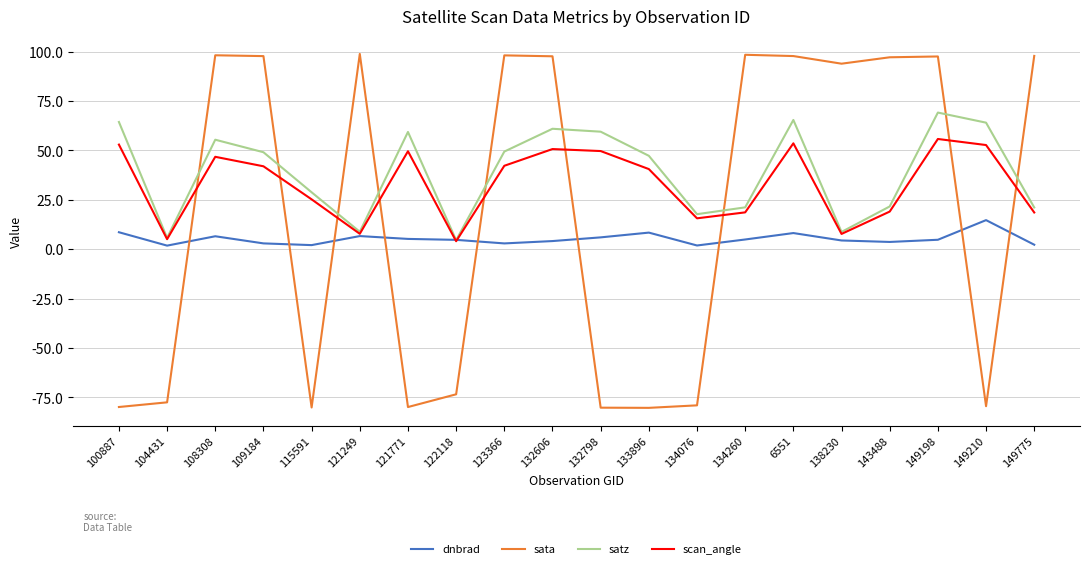

Which series has the widest spread of values?

sata